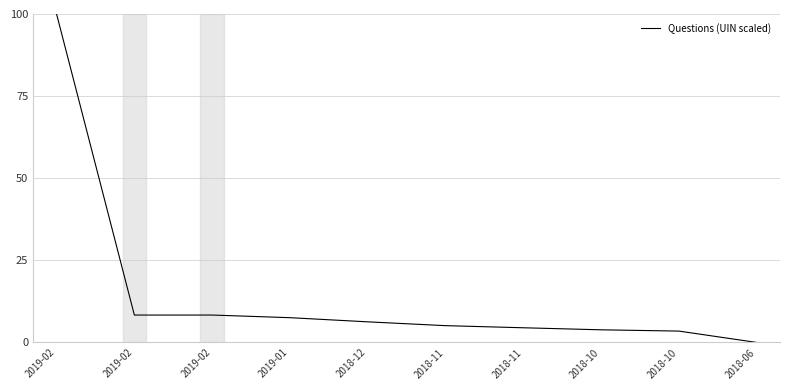

Is this an area chart (filled region under the line)?

No